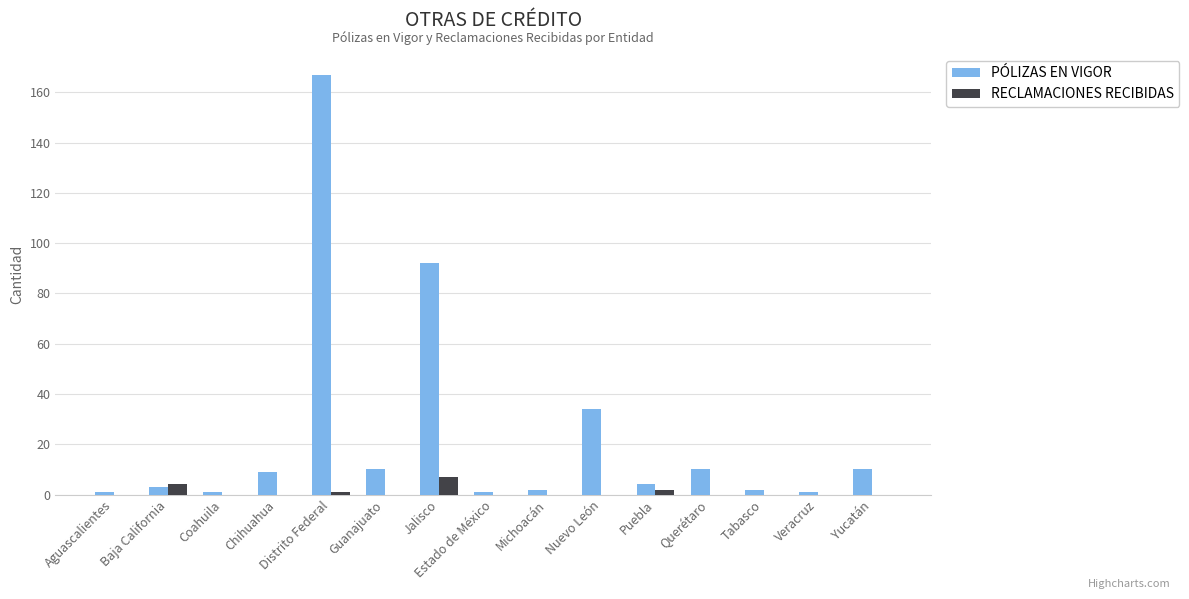

Which series has the largest range (max minus min)?

PÓLIZAS EN VIGOR